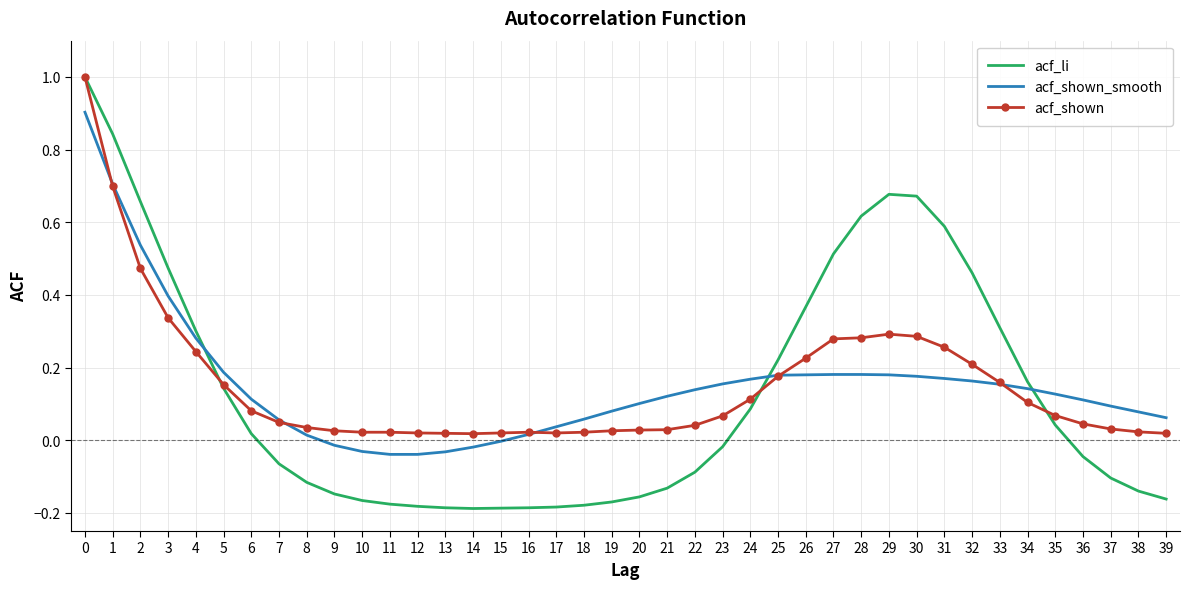

At how many categories does at least one series exceed 0?

40